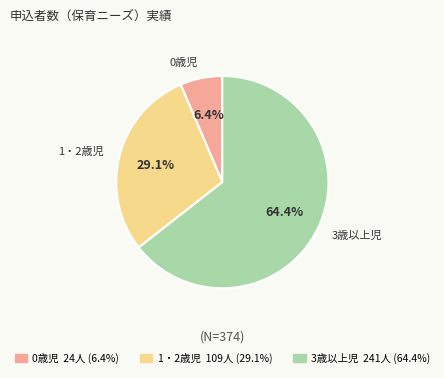

Is there a majority slice in this chart?

Yes